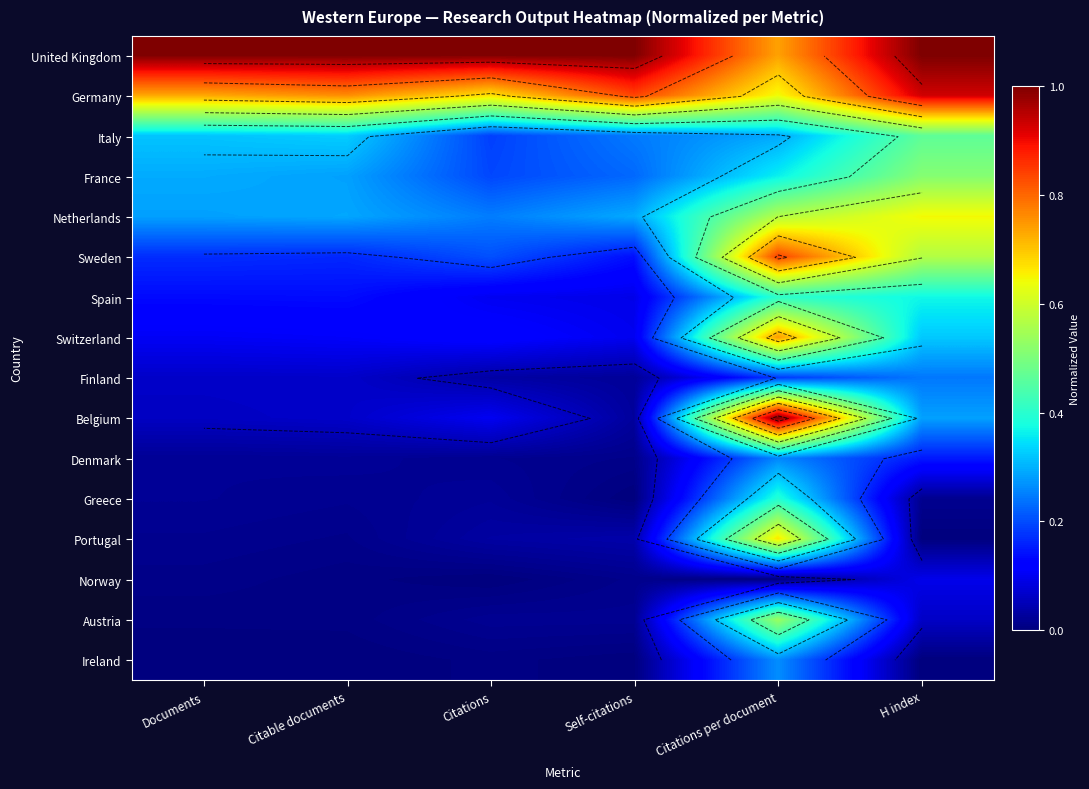

Which category has the lowest value across all series?

Self-citations